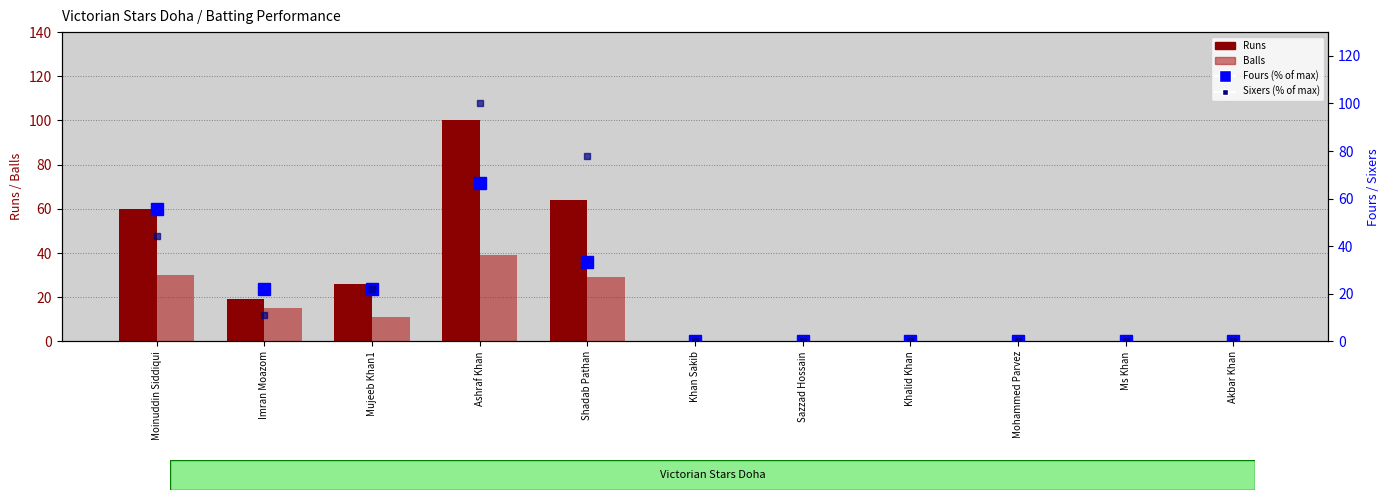

Reading right to left, list all the values displayed in this chart.

Runs: 0.0	0.0	0.0	0.0	0.0	0.0	64.0	100.0	26.0	19.0	60.0
Balls: 0.0	0.0	0.0	0.0	0.0	0.0	29.0	39.0	11.0	15.0	30.0
Fours (% of max): 0.0	0.0	0.0	0.0	0.0	0.0	33.3	66.7	22.2	22.2	55.6
Sixers (% of max): 0.0	0.0	0.0	0.0	0.0	0.0	77.8	100.0	22.2	11.1	44.4